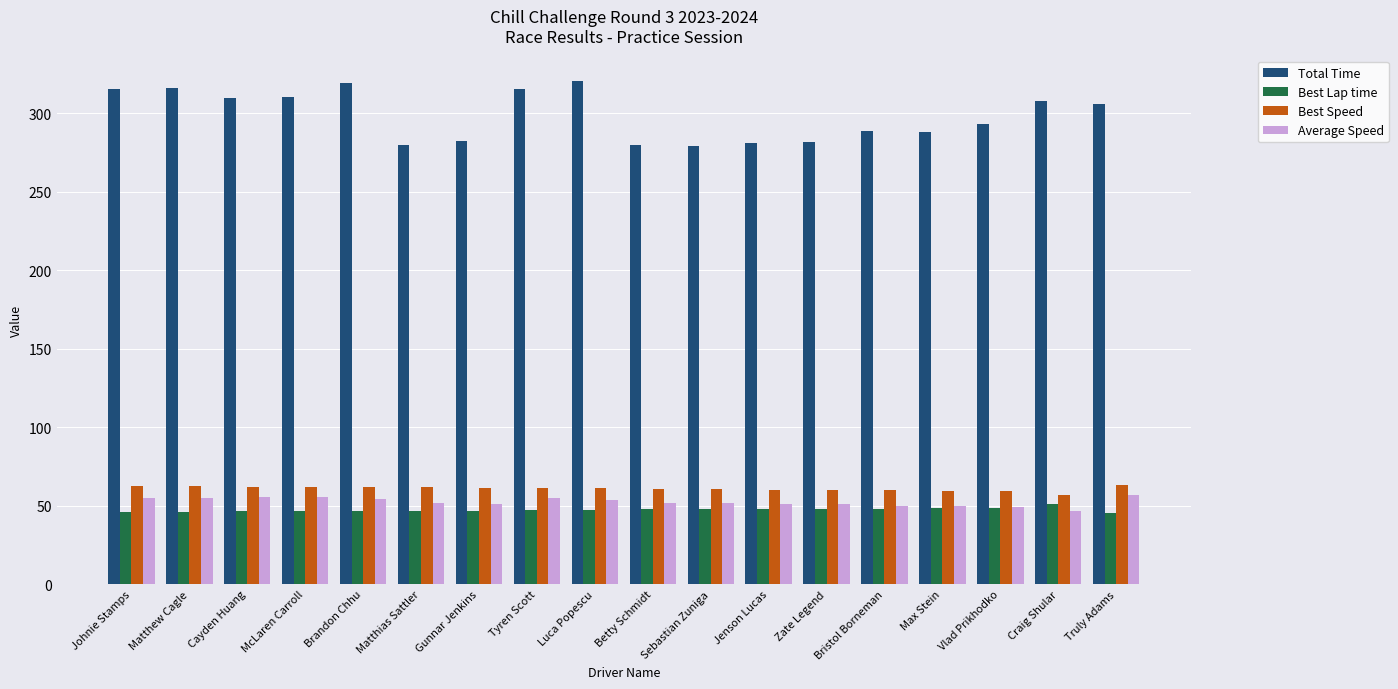

What is the difference between the maximum and minimum values in the Average Speed series?

9.6